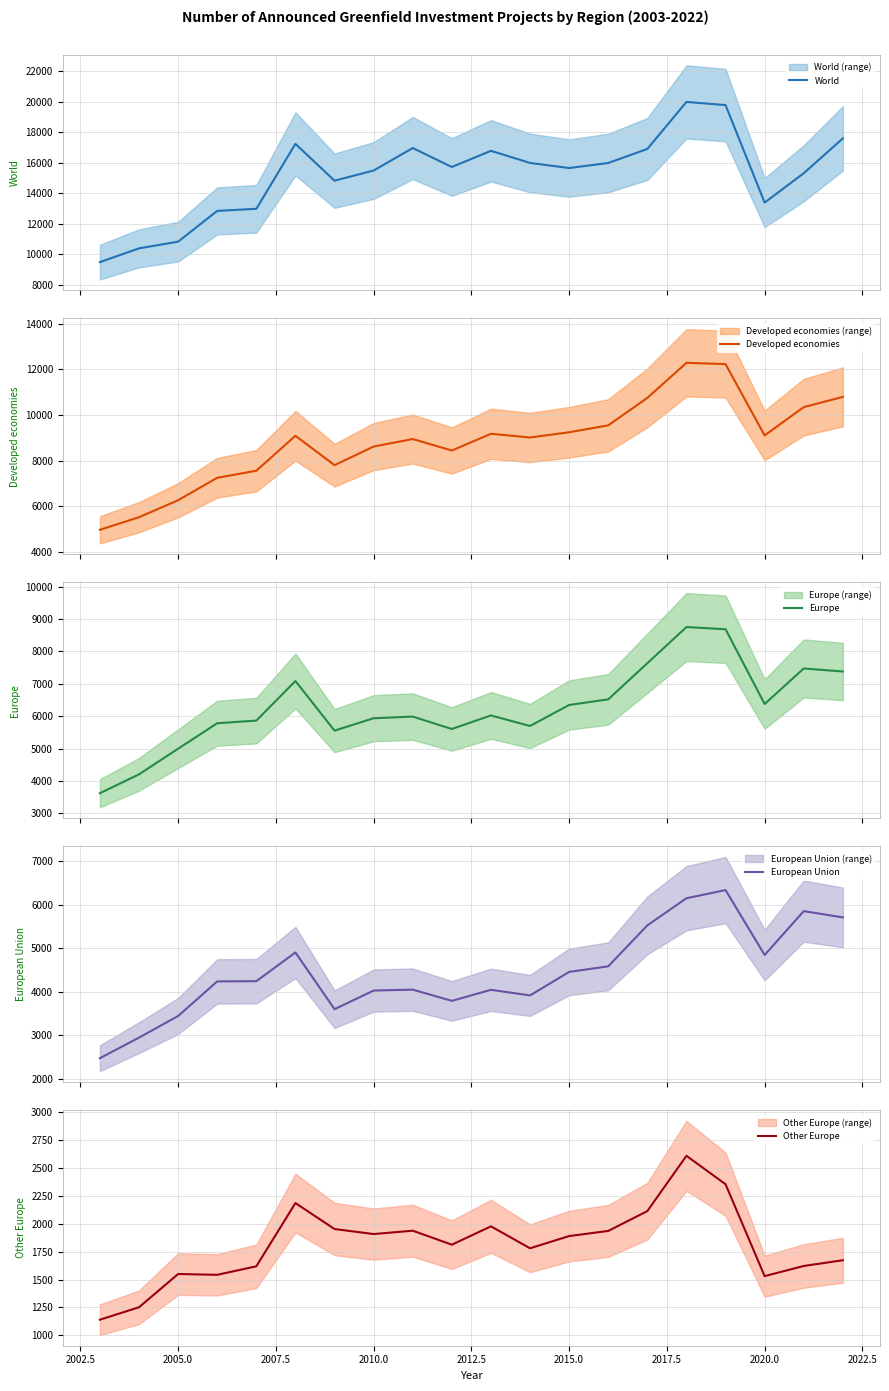

What is the average value of the World series?

15211